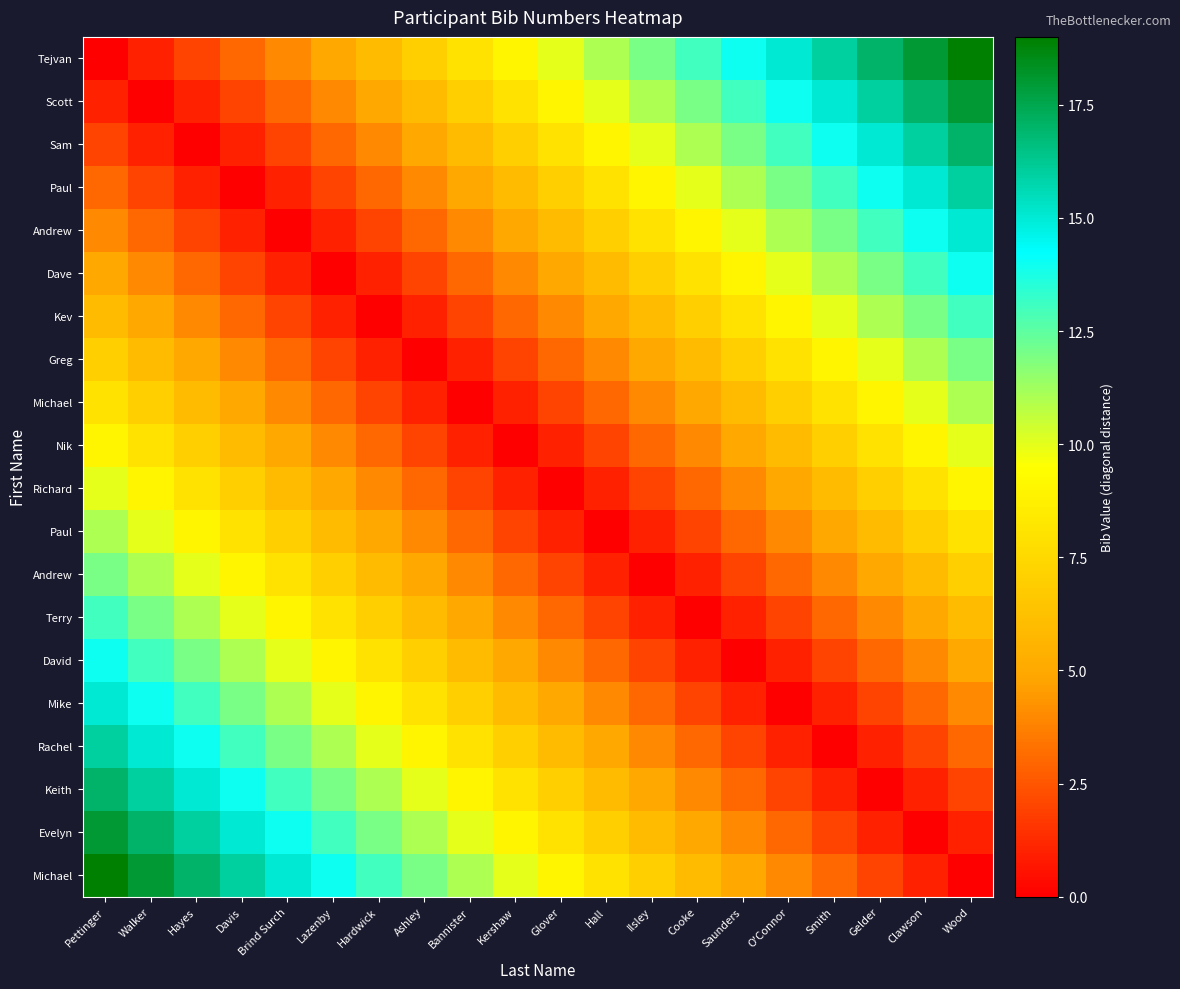

Which has a higher value, Kershaw or Cooke?

Cooke